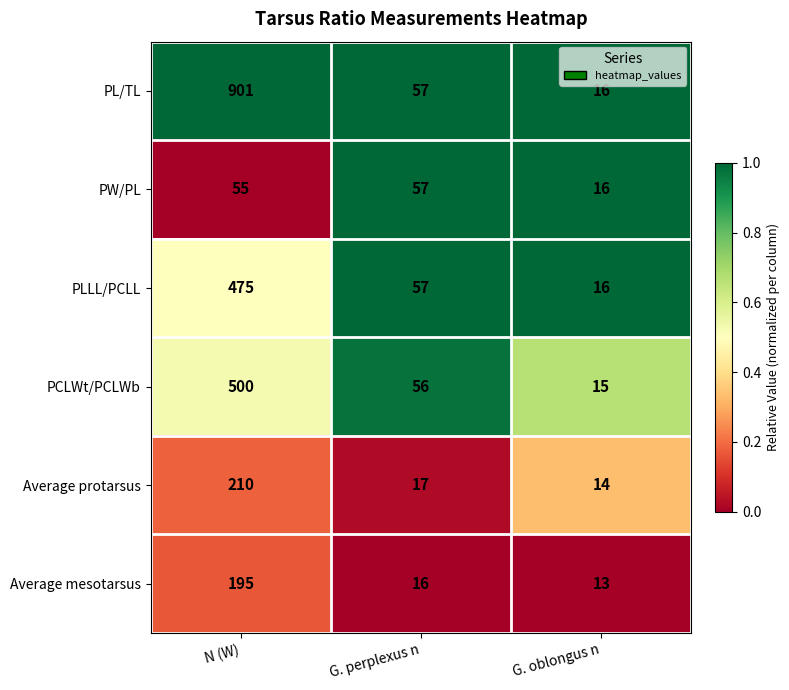

The value of PW/PL at N (W) is 55. True or false?

True